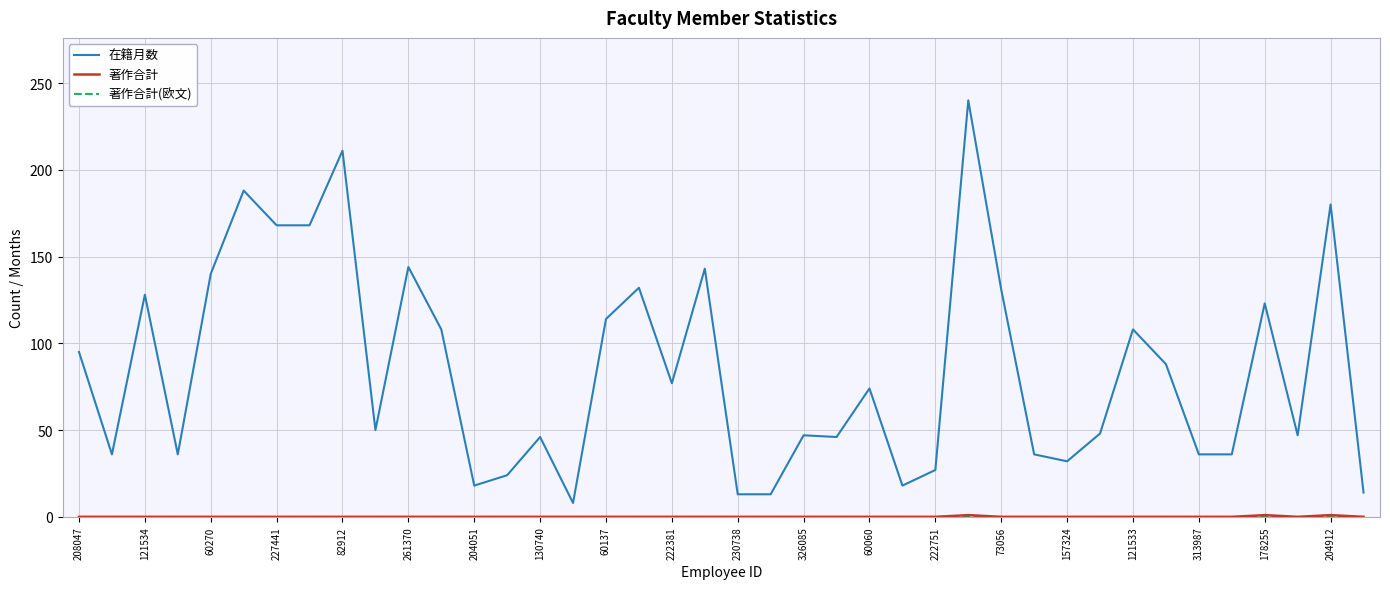

What is the maximum value shown in the chart?

240